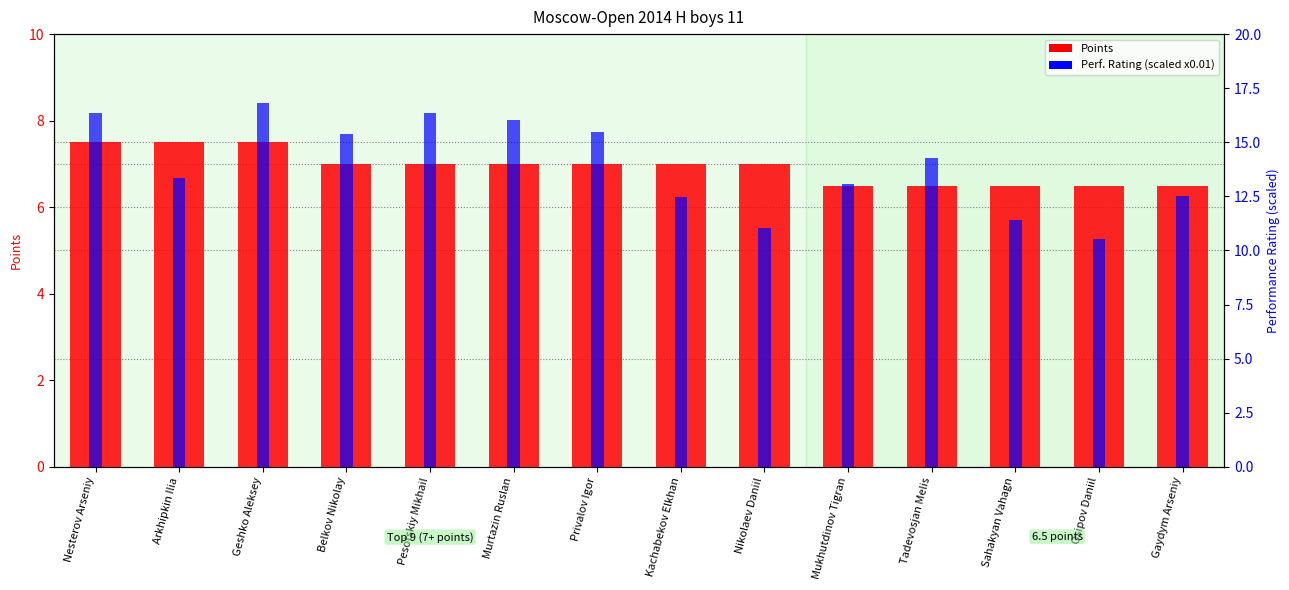

Rank the series by their maximum value, from highest to lowest.

Perf. Rating (scaled), Points